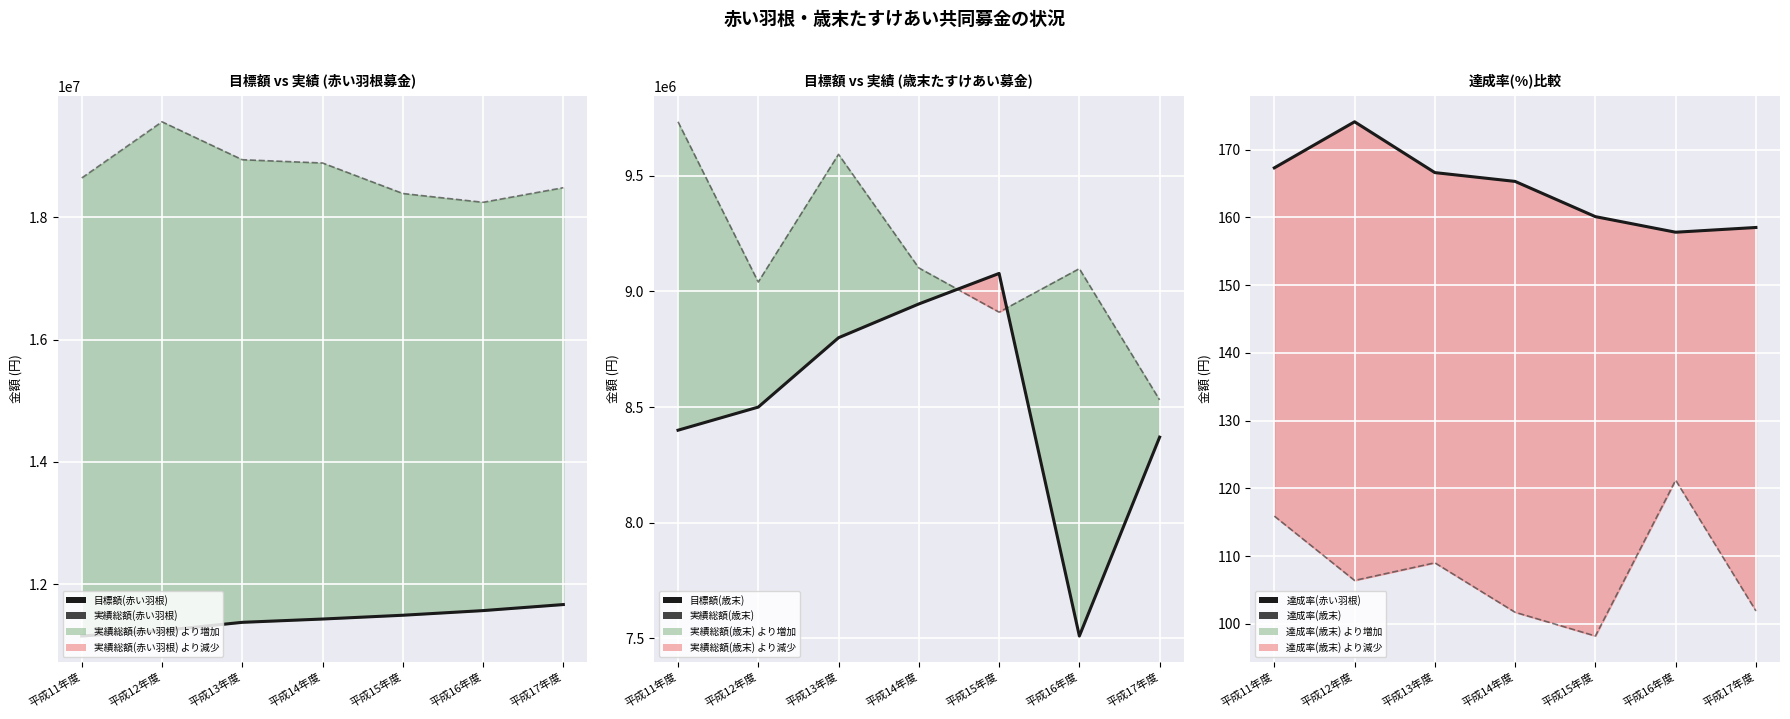

True or false: 目標額(歳末) and 達成率(歳末) cross at least once.

False